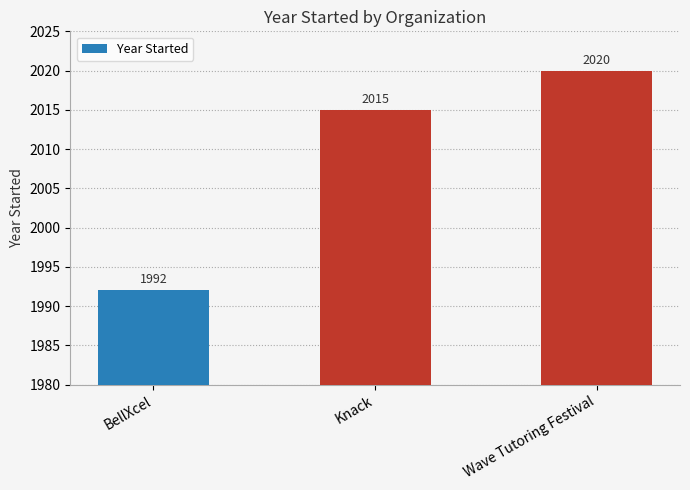

Reading left to right, transcribe all the data shown in this chart.

BellXcel=1992	Knack=2015	Wave Tutoring Festival=2020